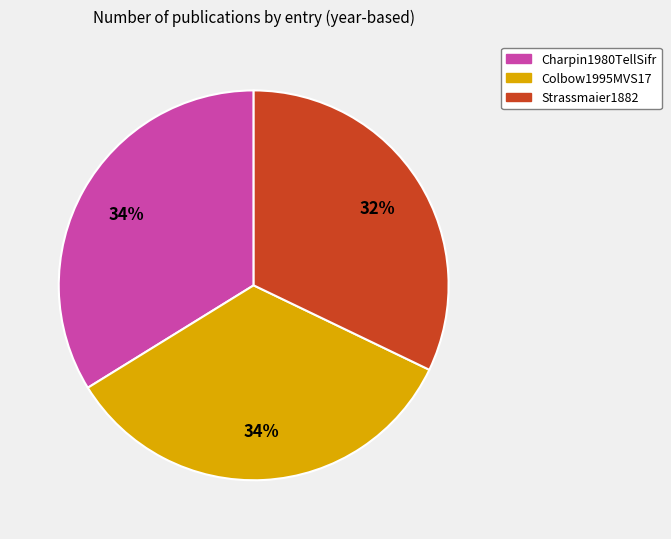

What is the smallest slice in the pie chart?

Strassmaier1882